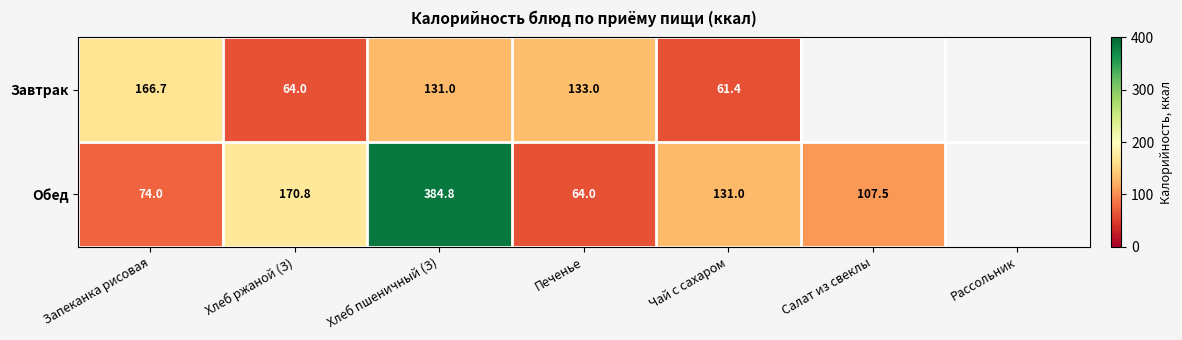

The value of Завтрак at Хлеб пшеничный (З) is 131.0. True or false?

True